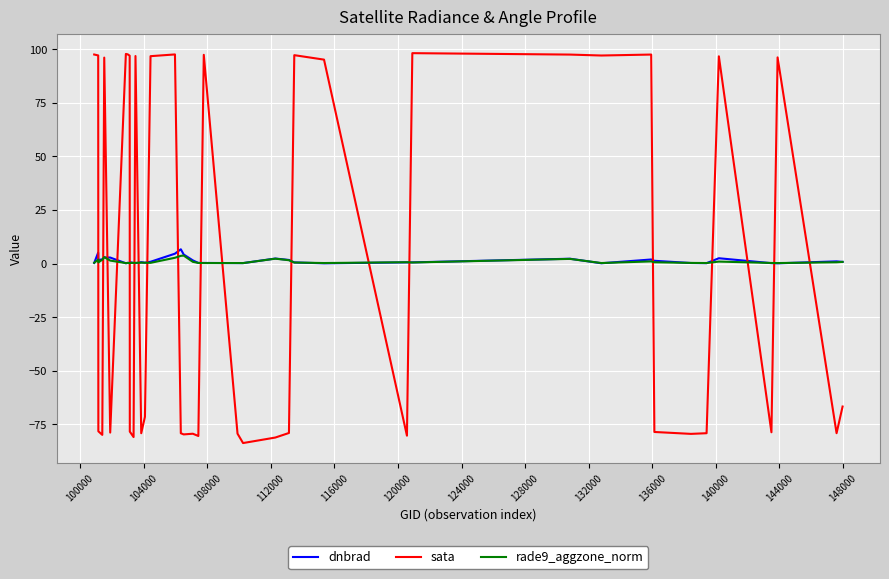

True or false: dnbrad and sata intersect in this chart.

True